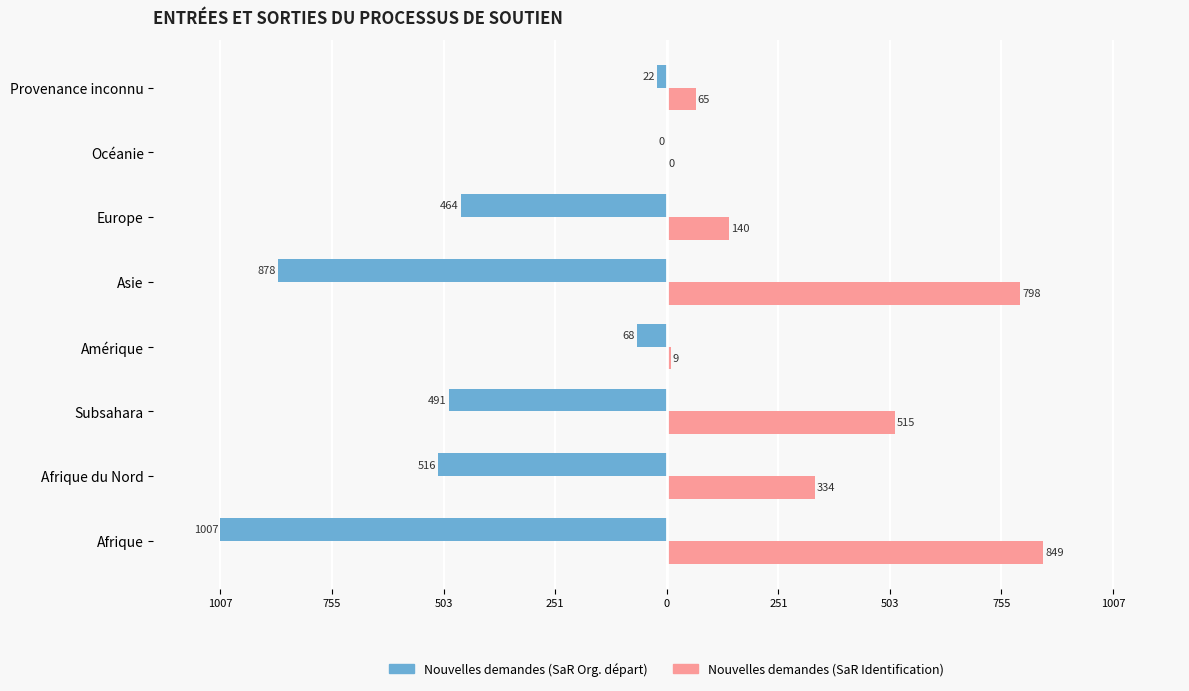

Reading left to right, what are all the values shown in this chart?

Nouvelles demandes (SaR Org. départ): -1007	-516	-491	-68	-878	-464	0	-22
Nouvelles demandes (SaR Identification): 849	334	515	9	798	140	0	65